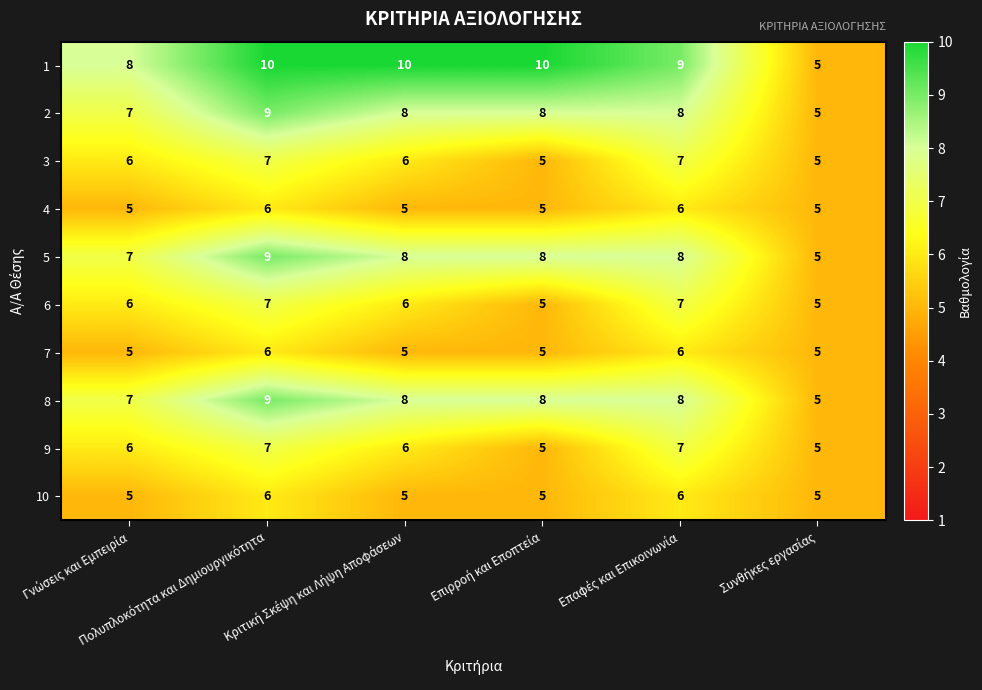

Count the 2 values in the range 7 to 8.

4